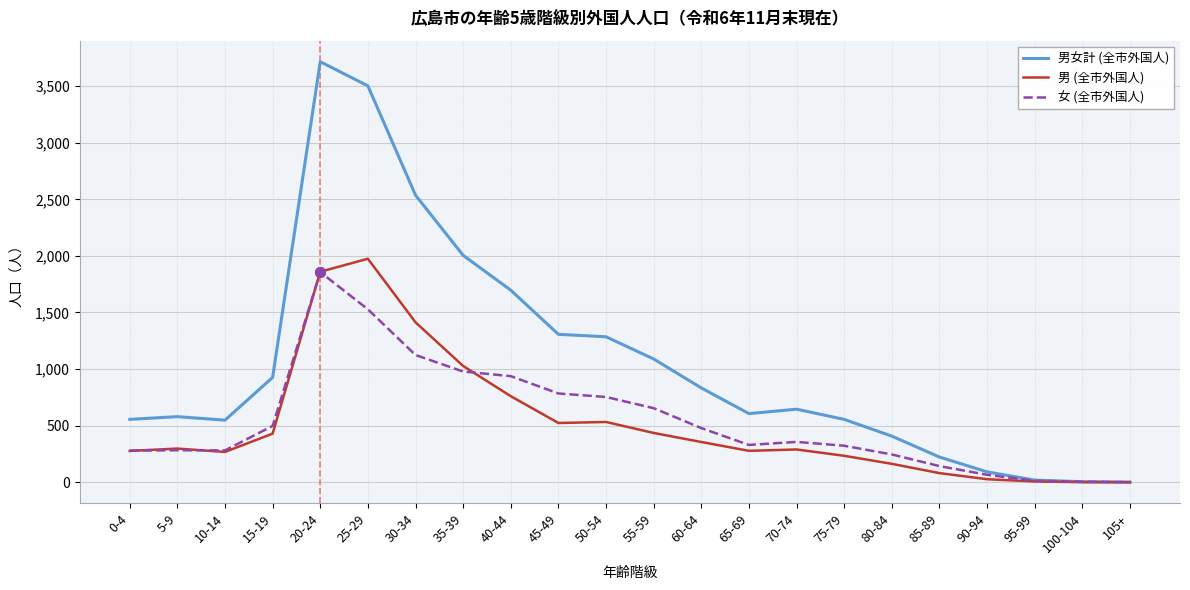

Which series has the largest total across all categories?

男女計 (全市外国人)